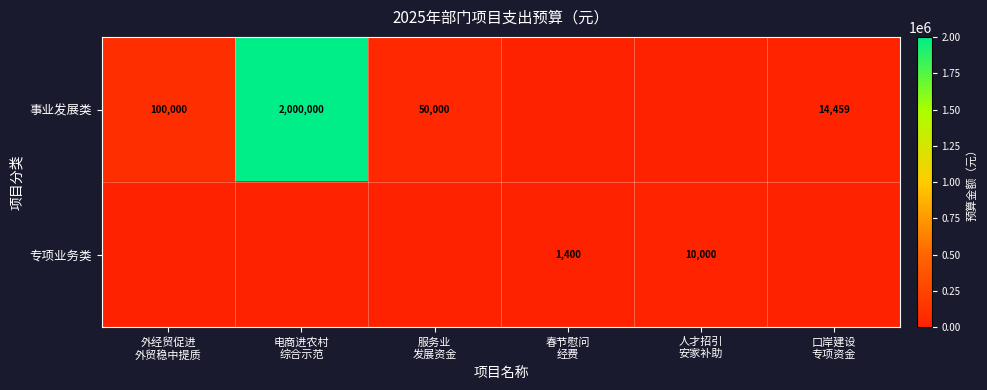

What is the highest value of the 事业发展类 series?

2000000.0